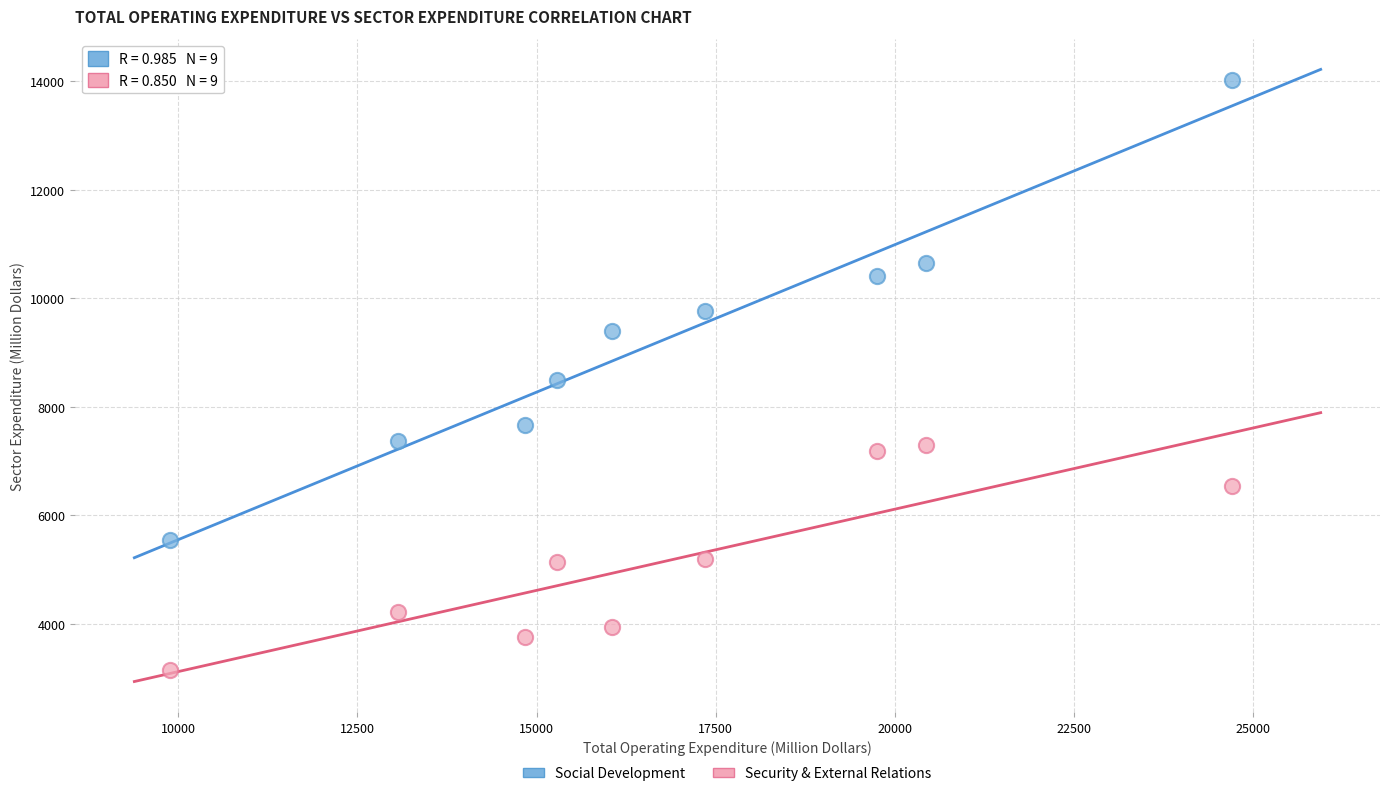

Which series has the largest Y range (max minus min)?

Social Development